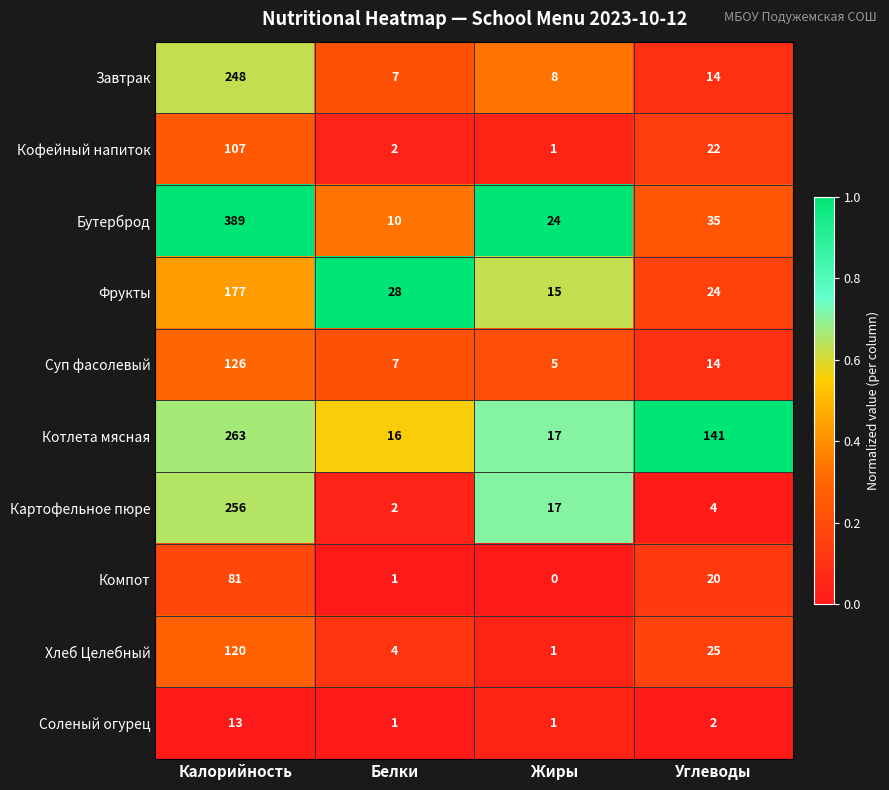

What is the spread (max minus min) of values at Жиры?

24